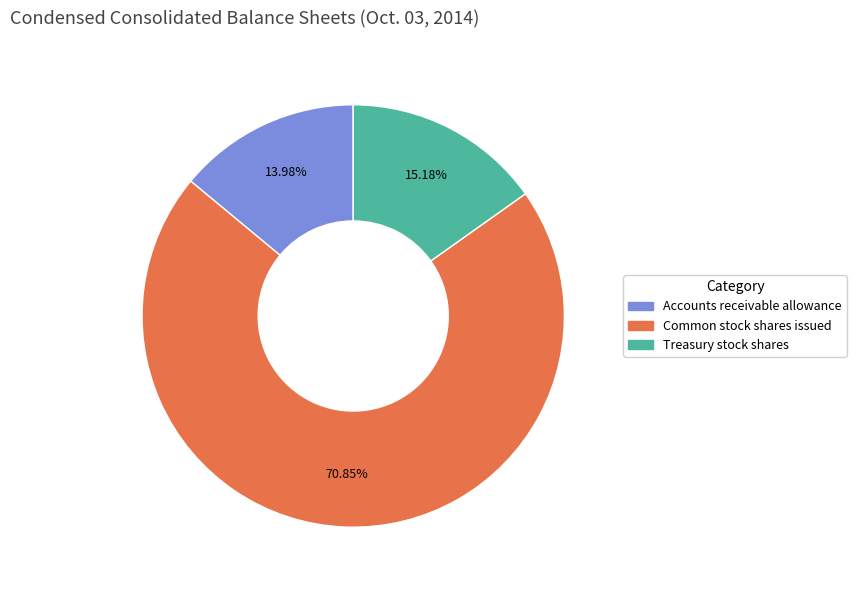

What percentage is NOT represented by Accounts receivable allowance?

86.0%